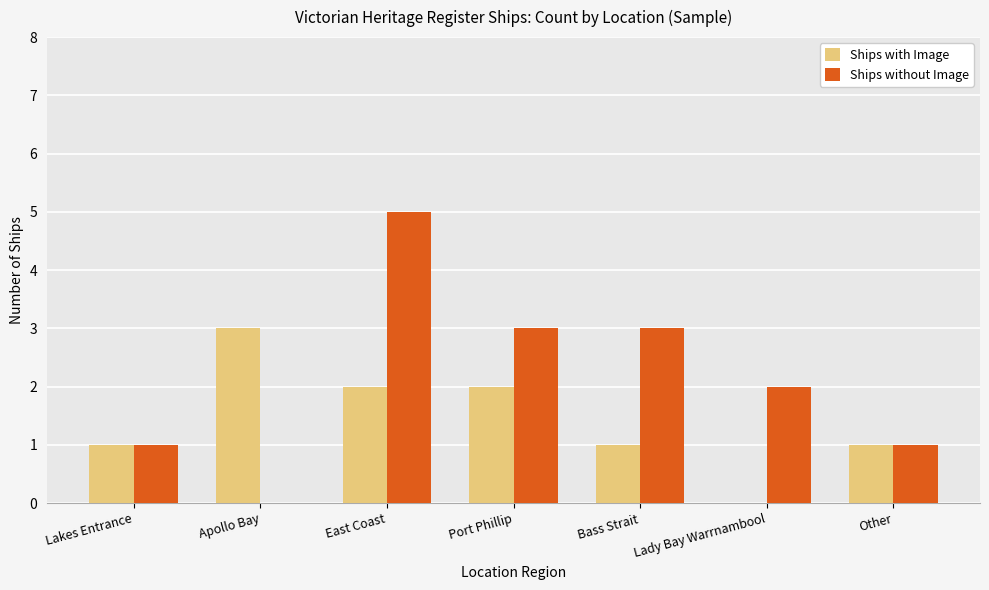

What is the sum of all Ships without Image values?

15